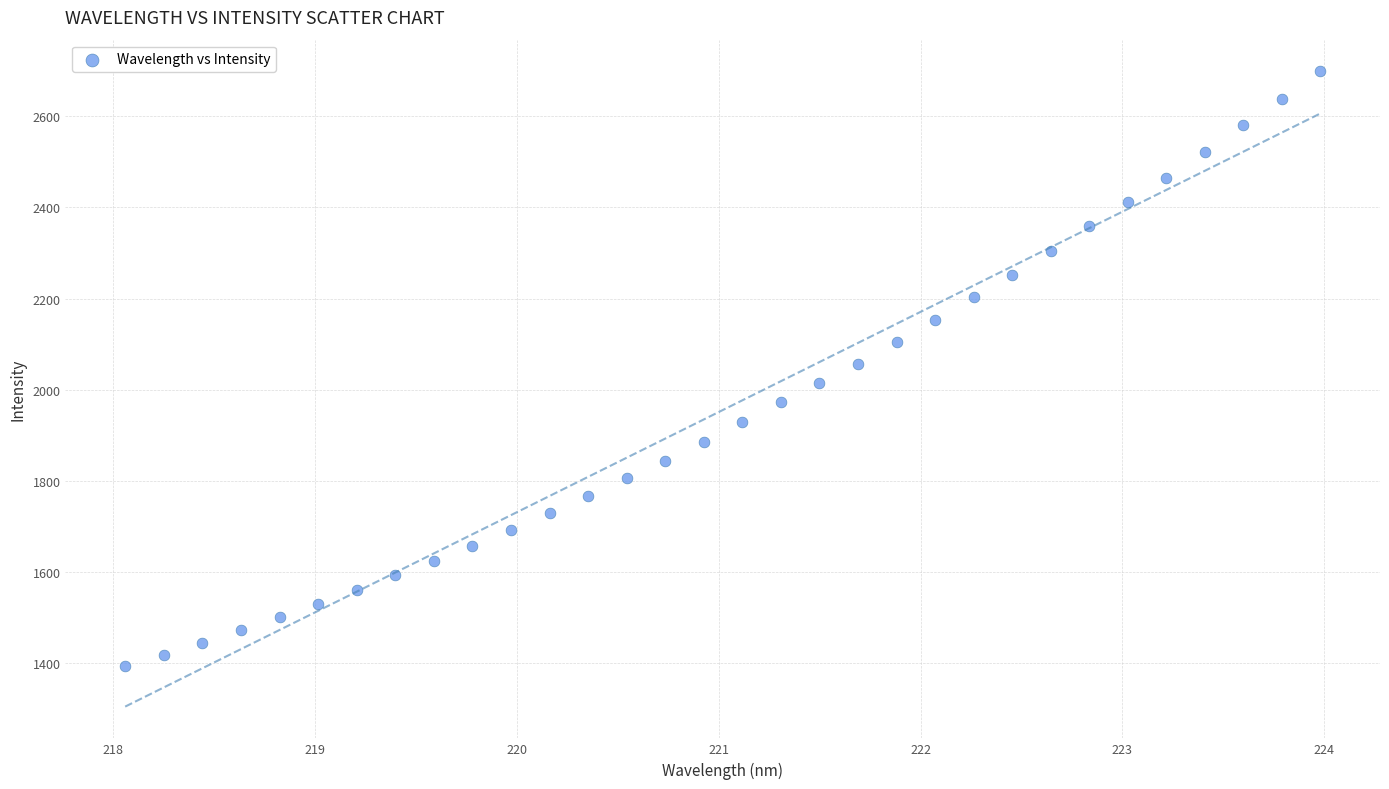

What is the range of X values (max minus min)?

5.9